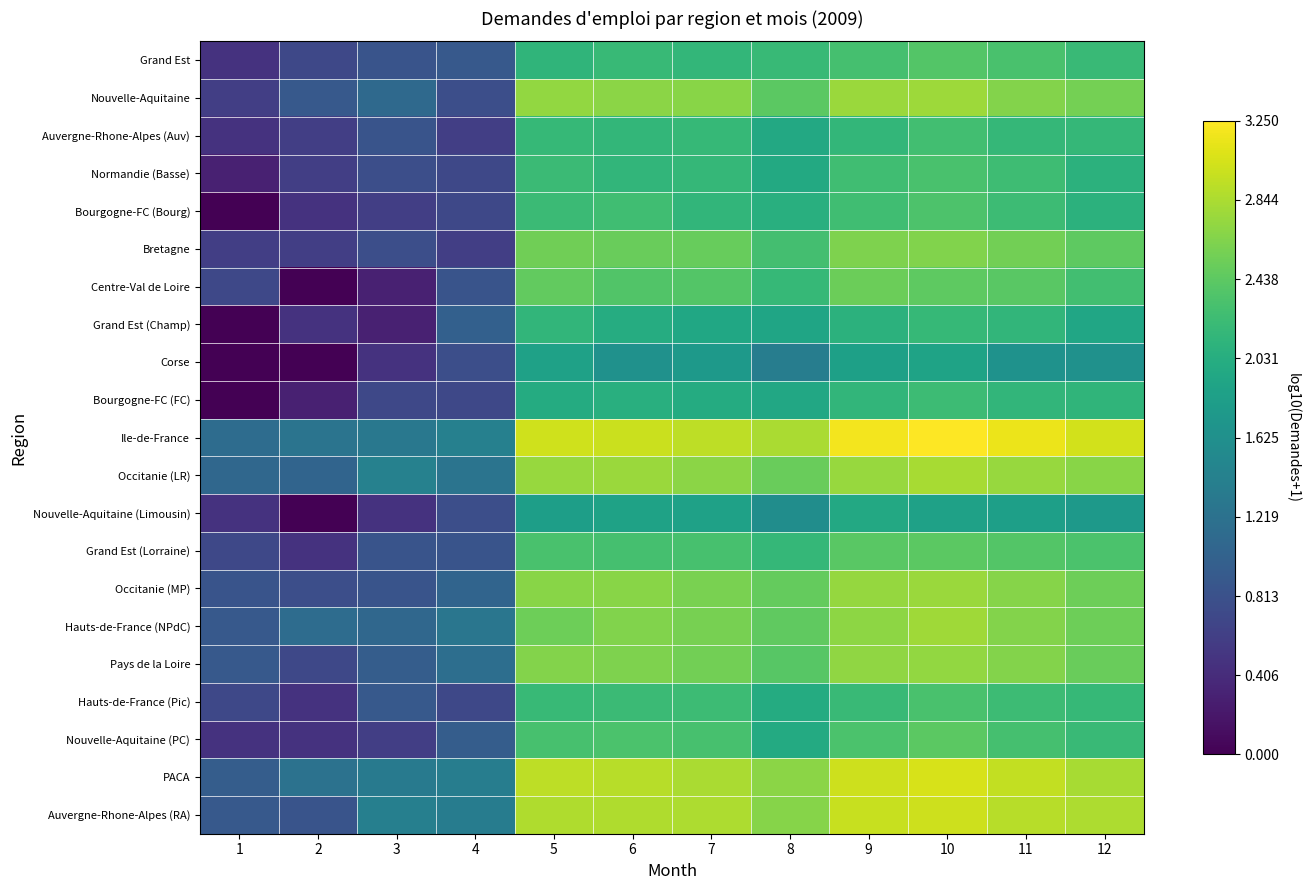

Count the number of data series in this chart.

21